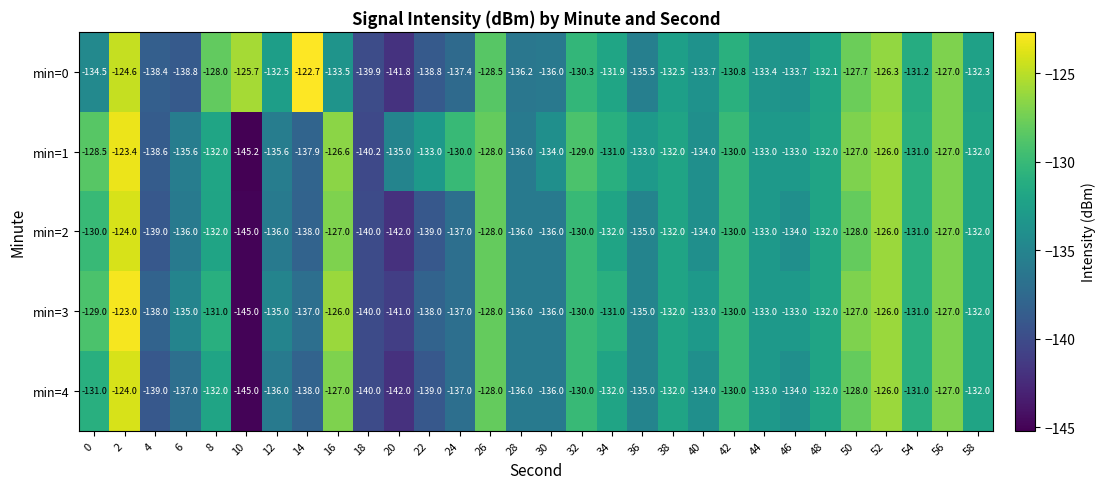

Which series has the widest spread of values?

min=3